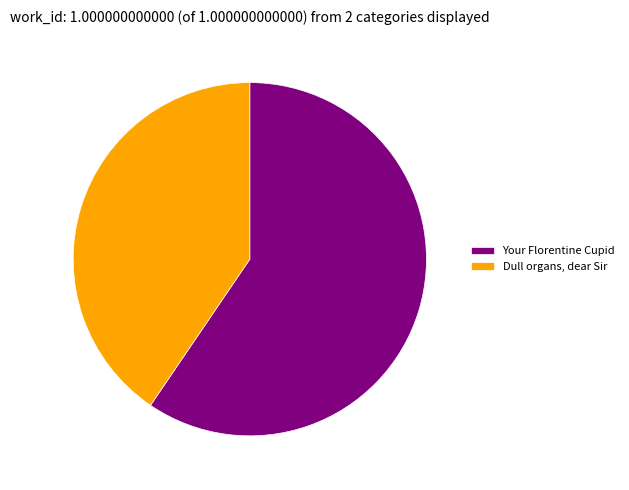

Is there any slice that represents more than half of the pie?

Yes